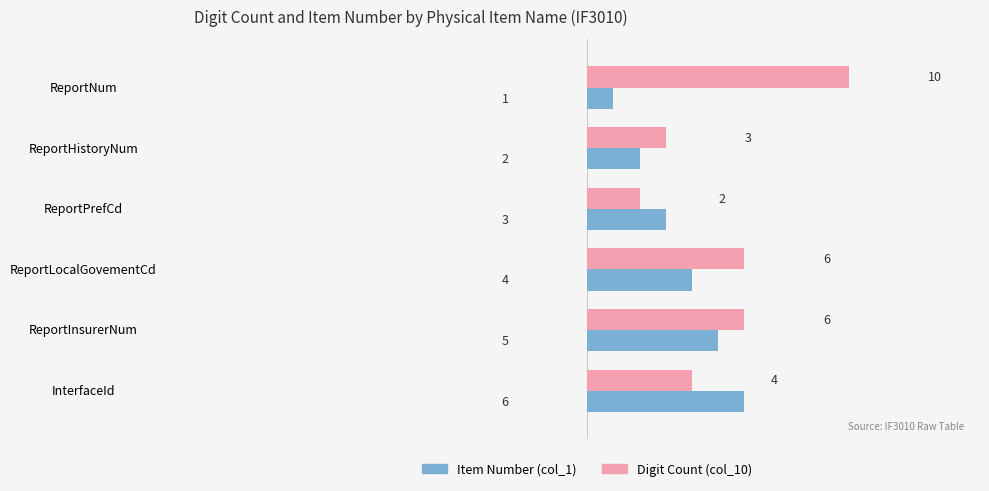

What is the maximum value shown in the chart?

10